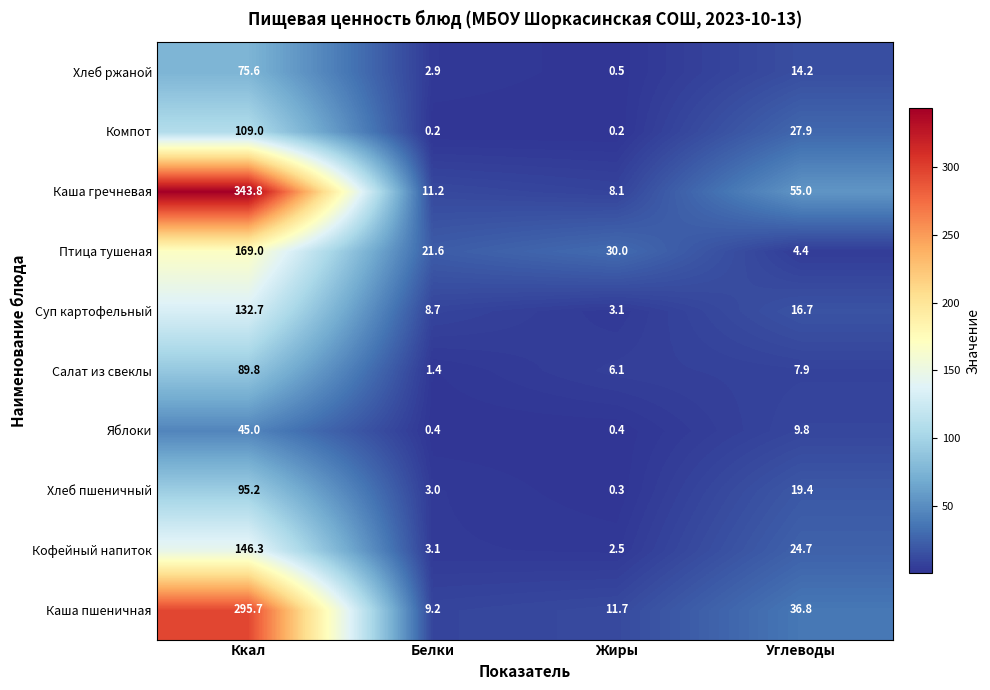

Which series has the widest spread of values?

Каша гречневая